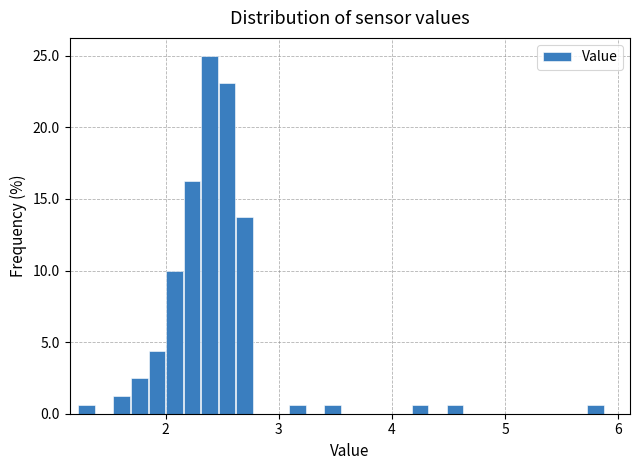

Read against the x-axis, roughly where is the centre of the tallest bar?

2.4